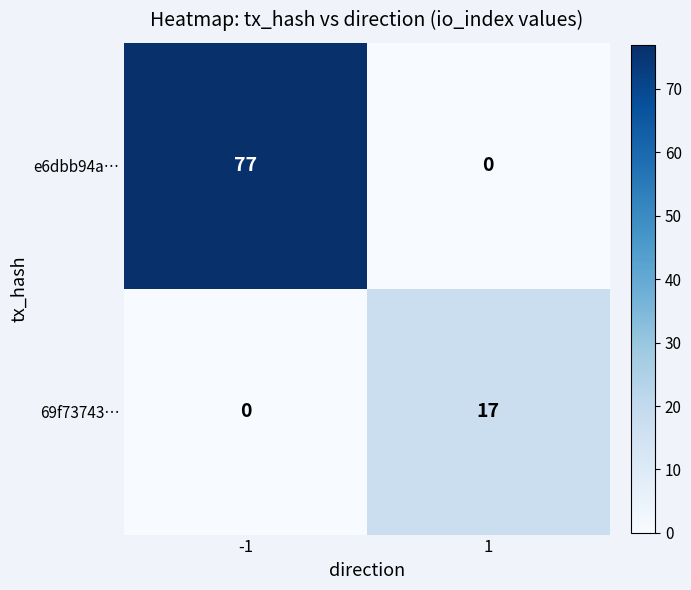

True or false: e6dbb94a… has a value of 30 at -1.

False